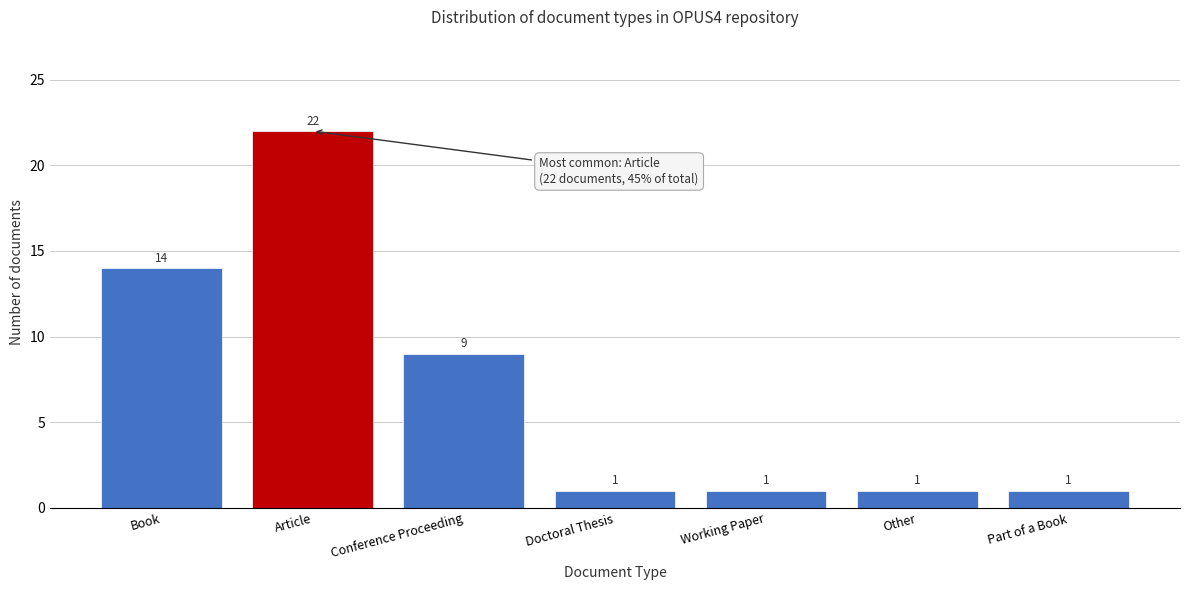

Reading left to right, what are all the values shown in this chart?

14	22	9	1	1	1	1